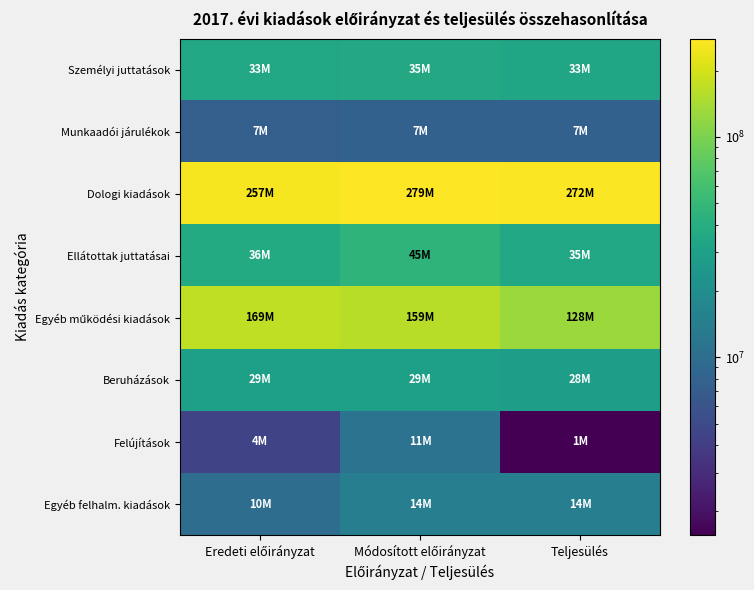

Which series has the widest spread of values?

Egyéb működési kiadások